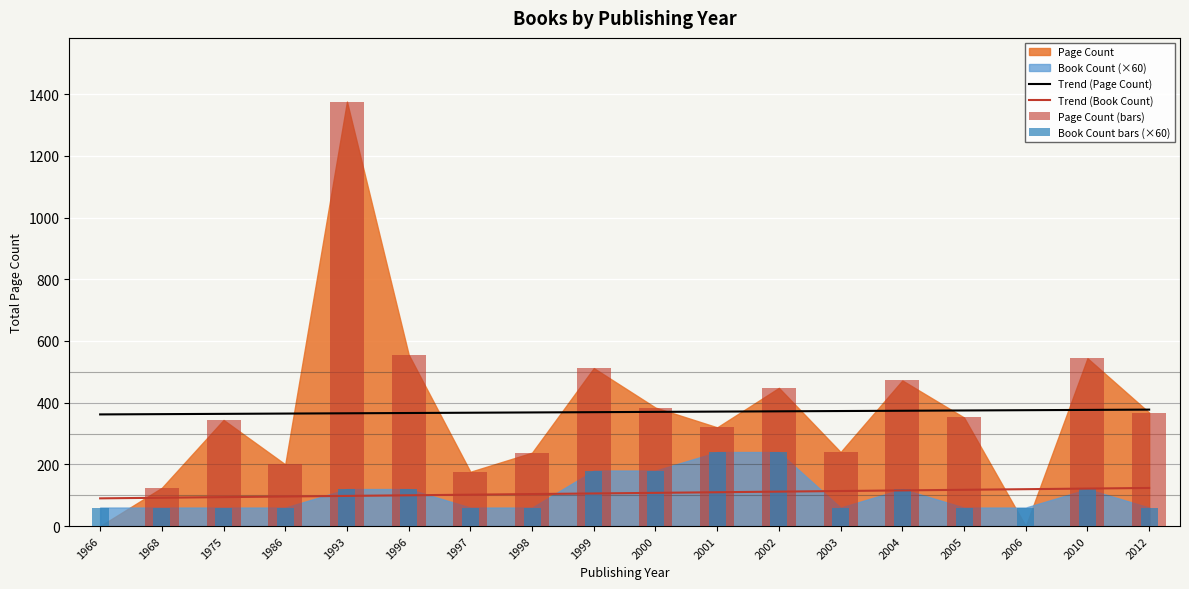

Which series has the largest range (max minus min)?

Page Count (bars)